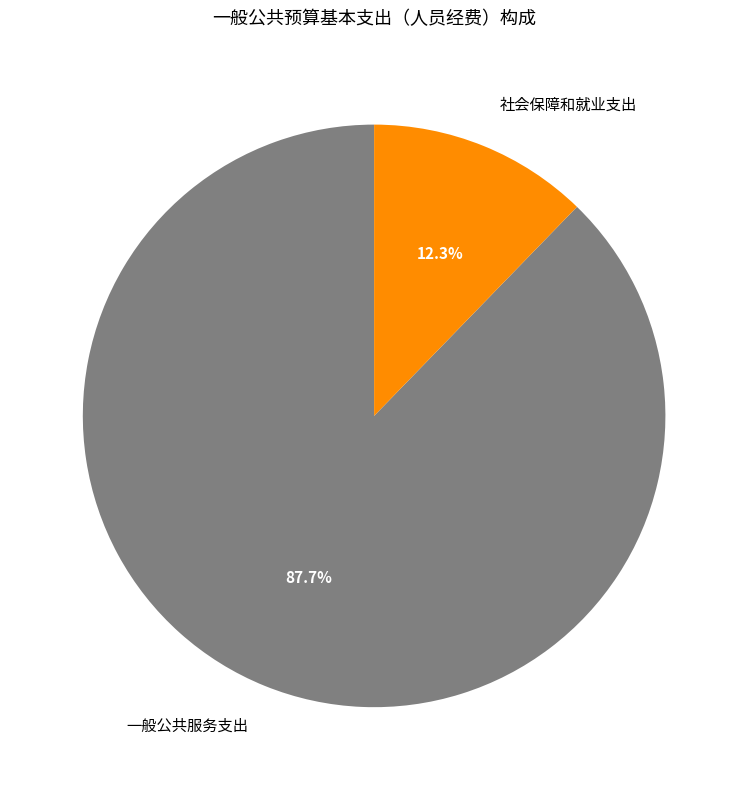

What is the smallest slice in the pie chart?

社会保障和就业支出